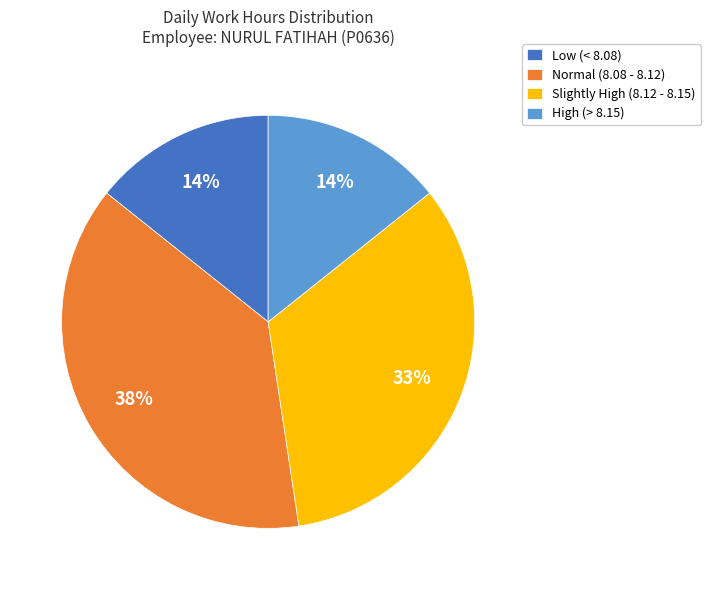

How many slices are in this pie chart?

4